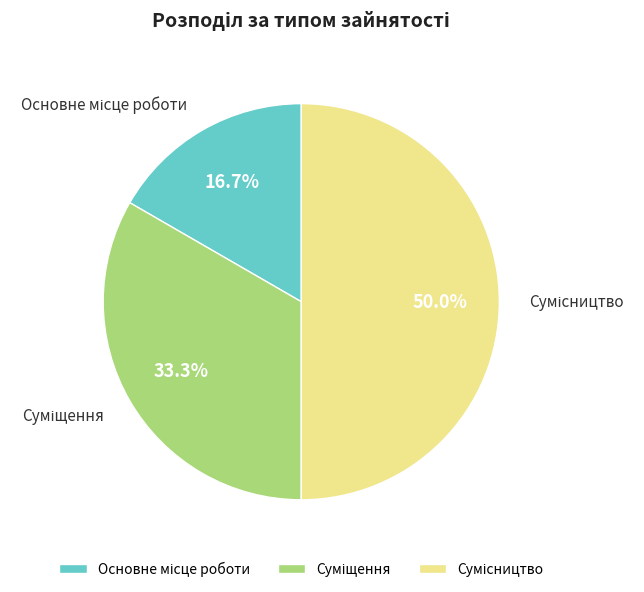

Count the number of slices in the pie.

3